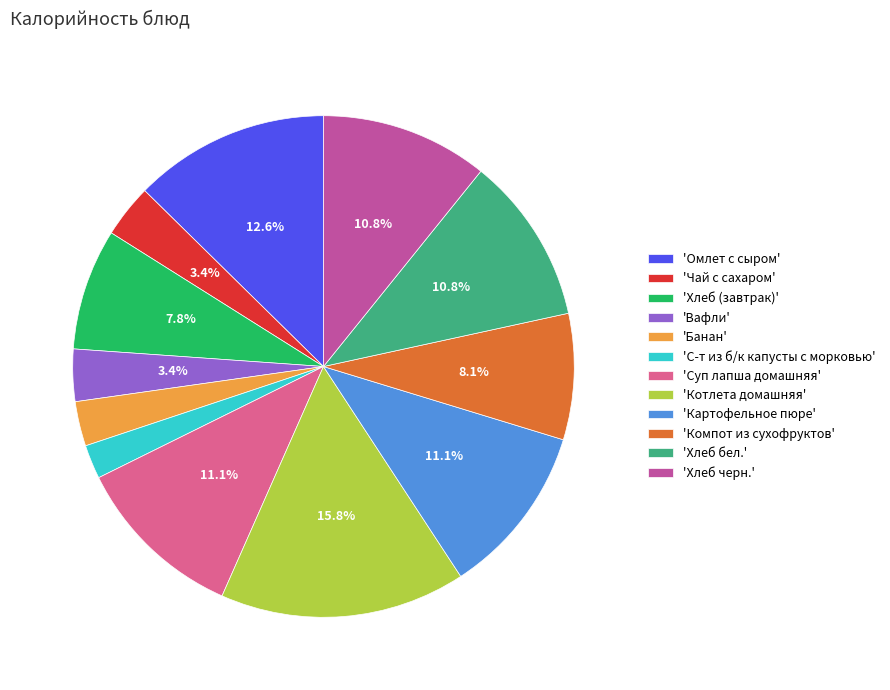

Is there a majority slice in this chart?

No